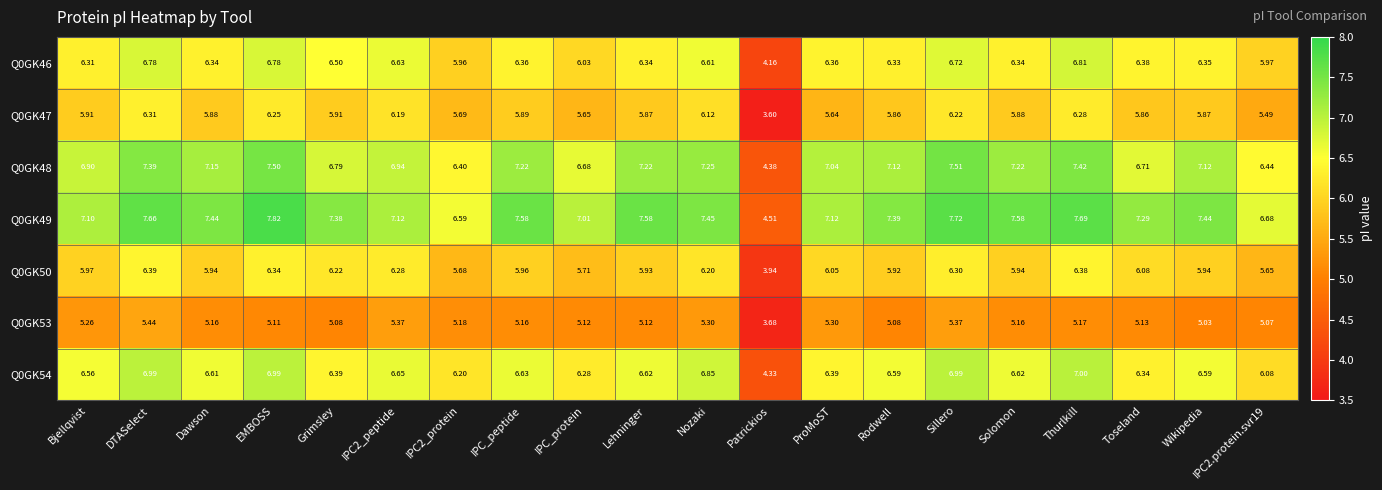

At which label does Q0GK48 first exceed 7?

DTASelect